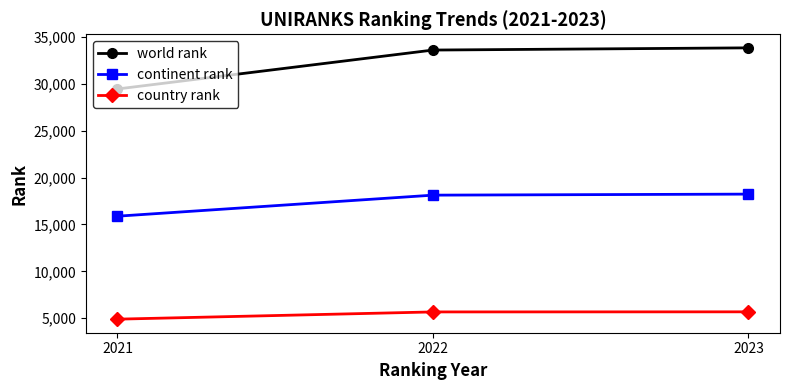

Is this an area chart (filled region under the line)?

No